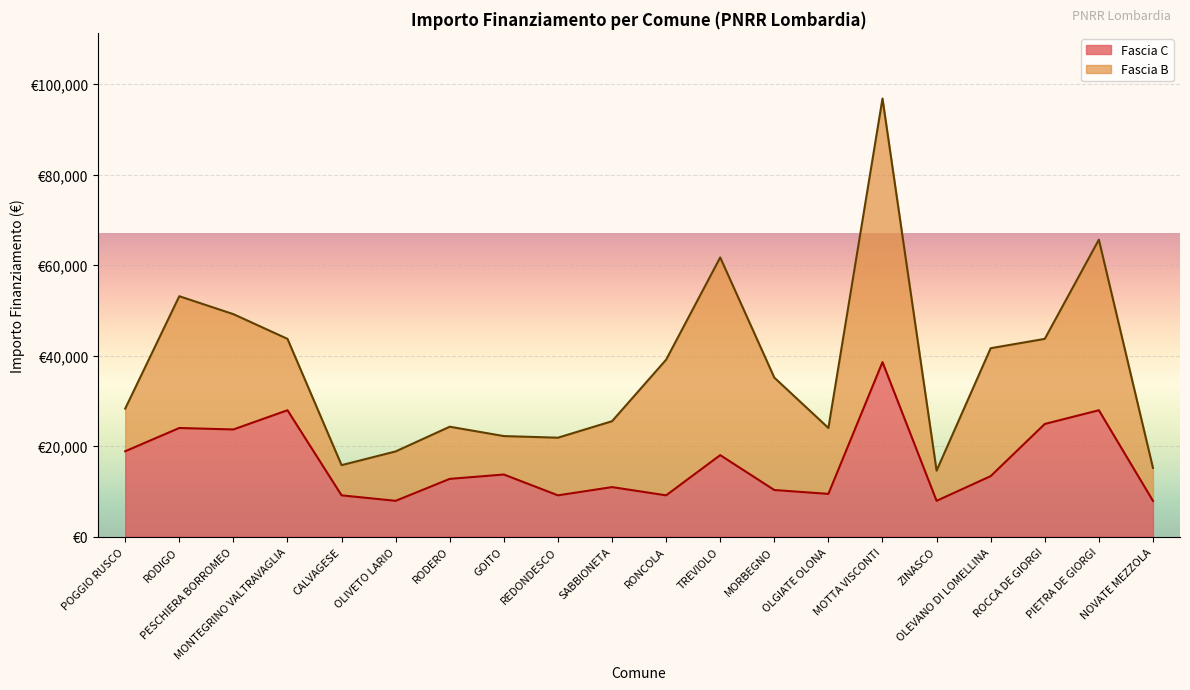

Does the chart display data point markers on the line(s)?

No